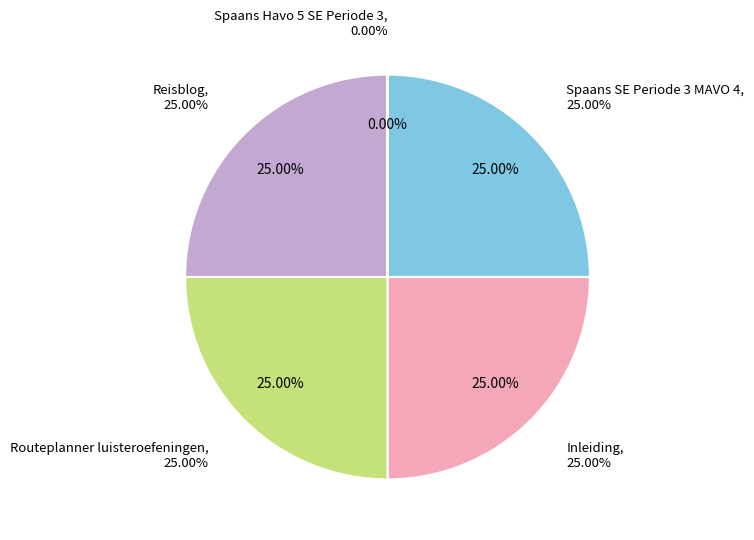

Which has a higher value, Spaans Havo 5 SE Periode 3 or Routeplanner luisteroefeningen?

Routeplanner luisteroefeningen